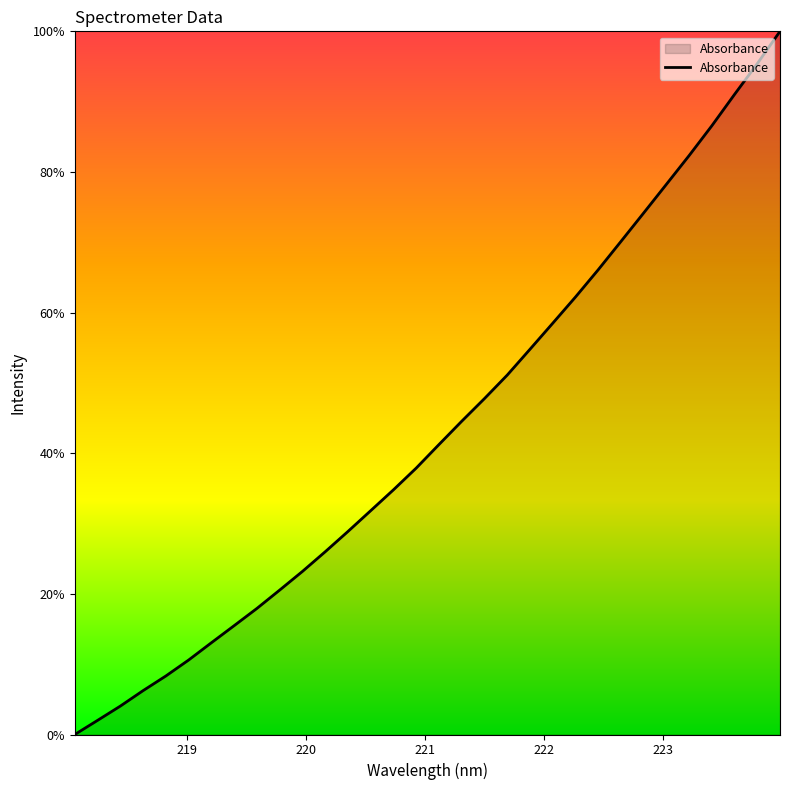

What is the difference between the maximum and minimum values?

100.0